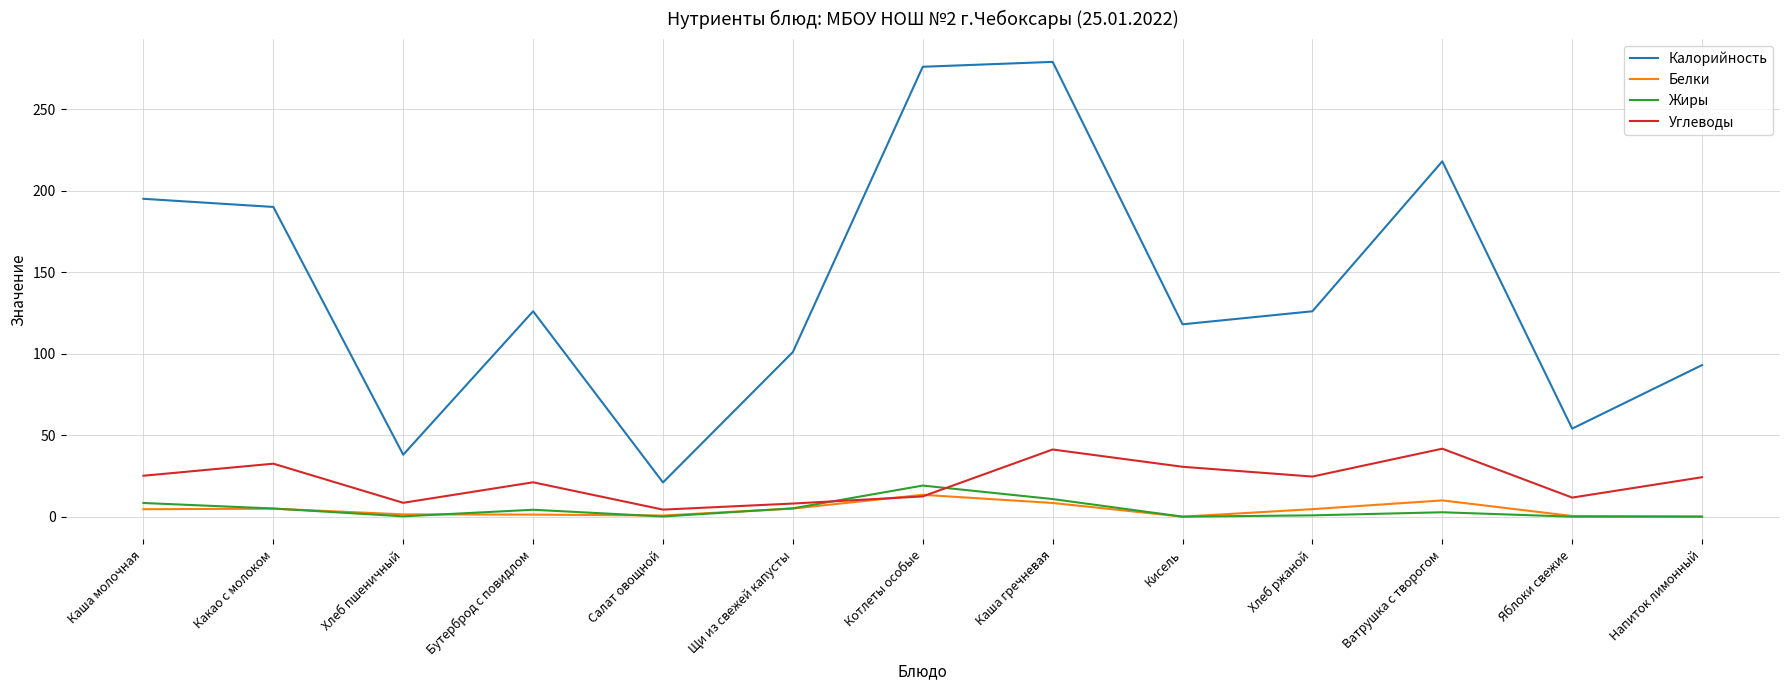

True or false: Калорийность and Белки intersect in this chart.

False